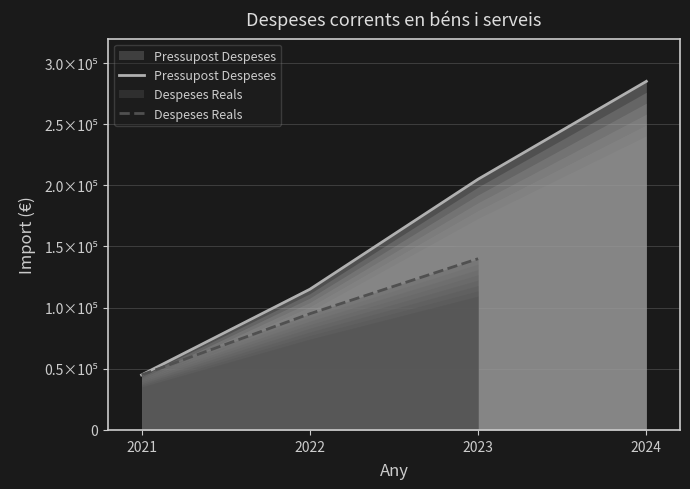

What is the change in value from 2021 to 2024?

+240000